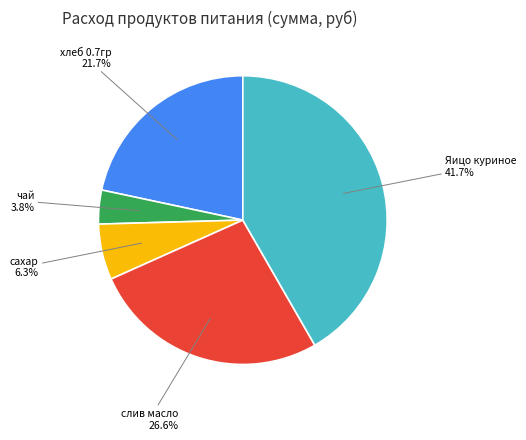

Is there any slice that represents more than half of the pie?

No